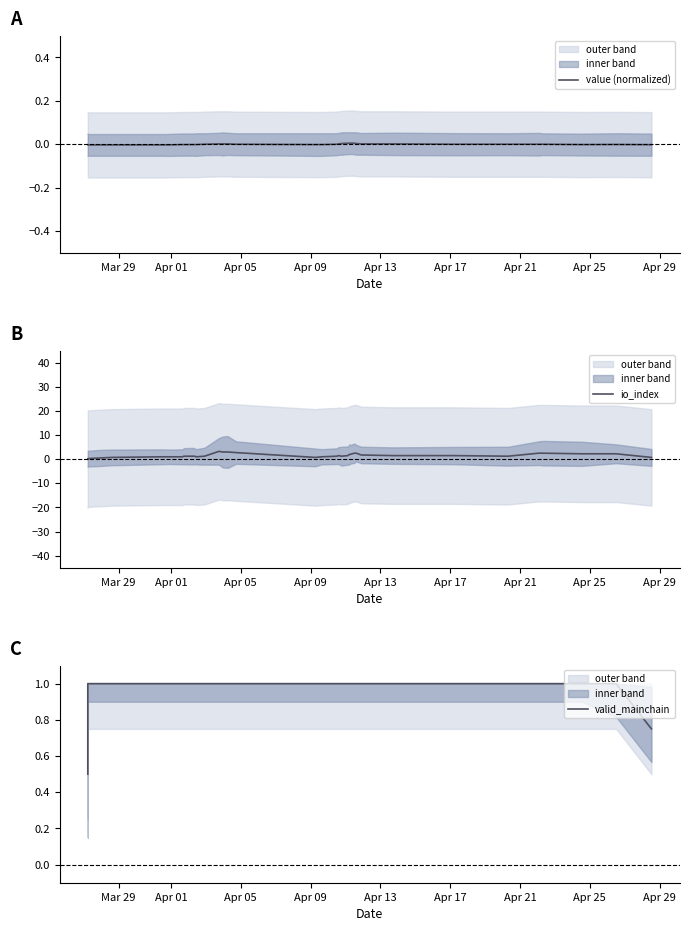

True or false: value (normalized) and io_index intersect in this chart.

False